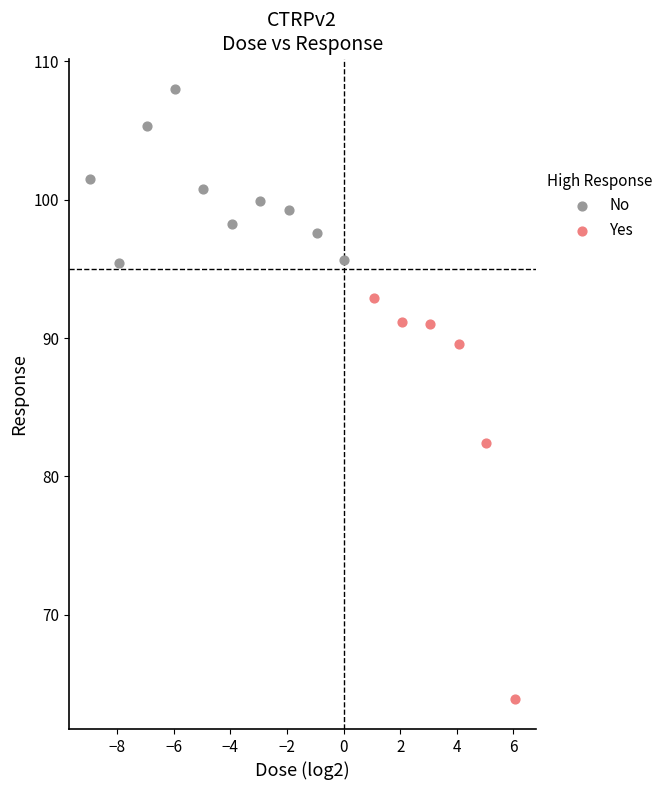

Which series contains the highest Y value?

No